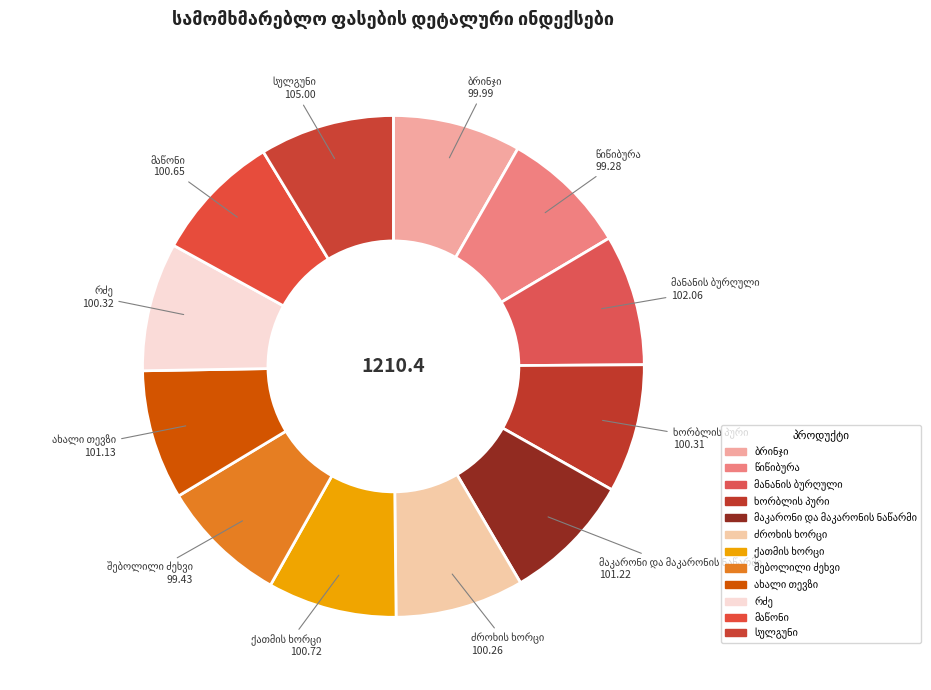

How many slices are in this pie chart?

12